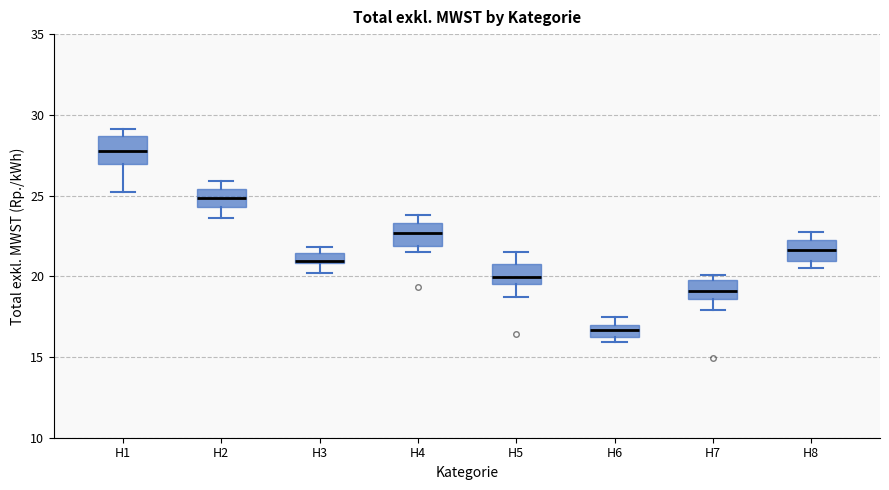

Where does the median line of the box for H7 sit on the y-axis? The values are not printed on the chart, so give them approximately, as read against the axis.

19.0